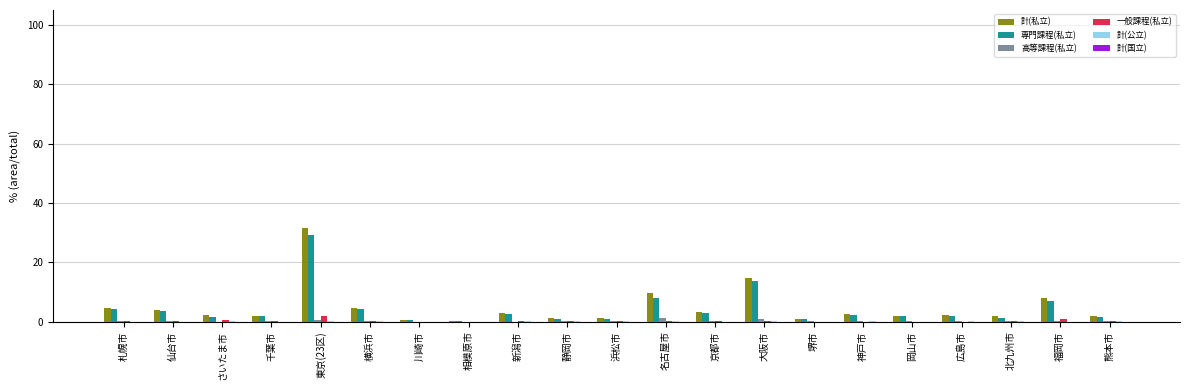

At which category is the sum across all series the highest?

東京(23区)